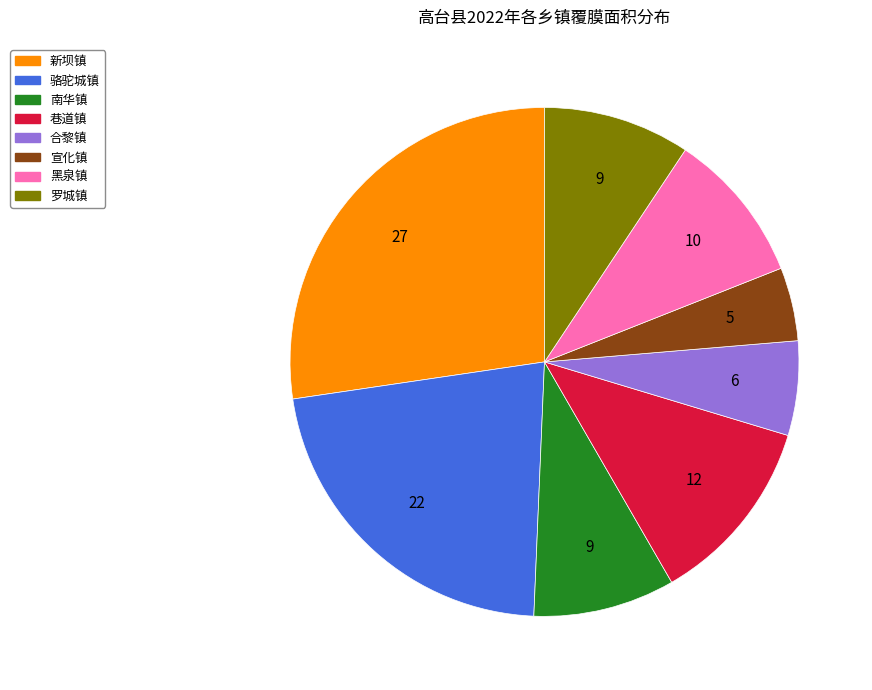

How many slices are in this pie chart?

8